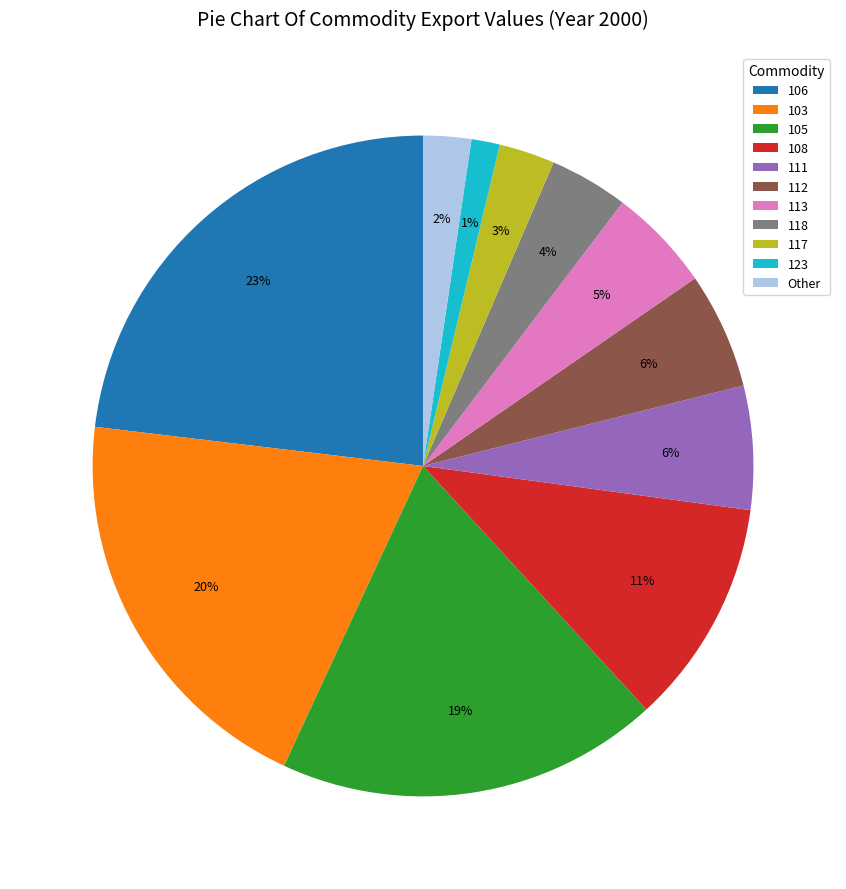

Between 112 and 118, which is larger?

112